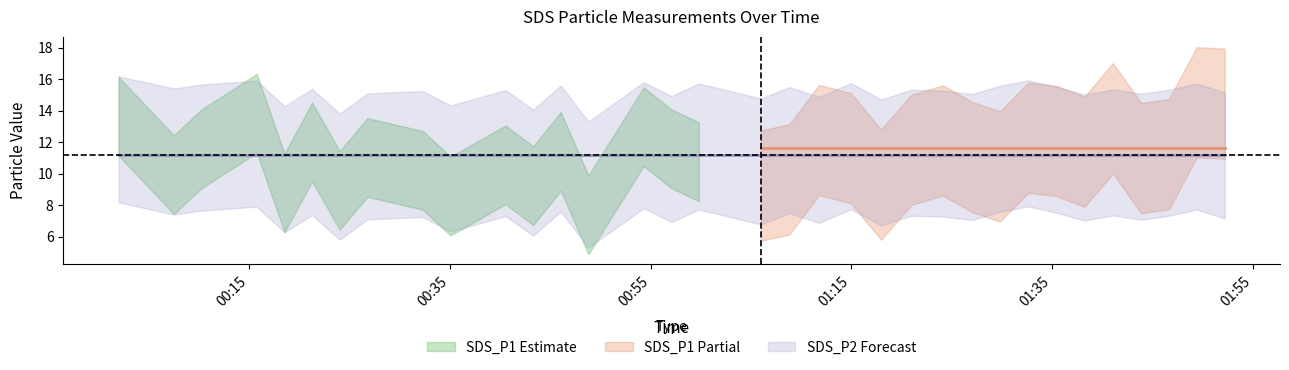

Which category has the highest value in the SDS_P1 series?

2021/10/13 01:49:23